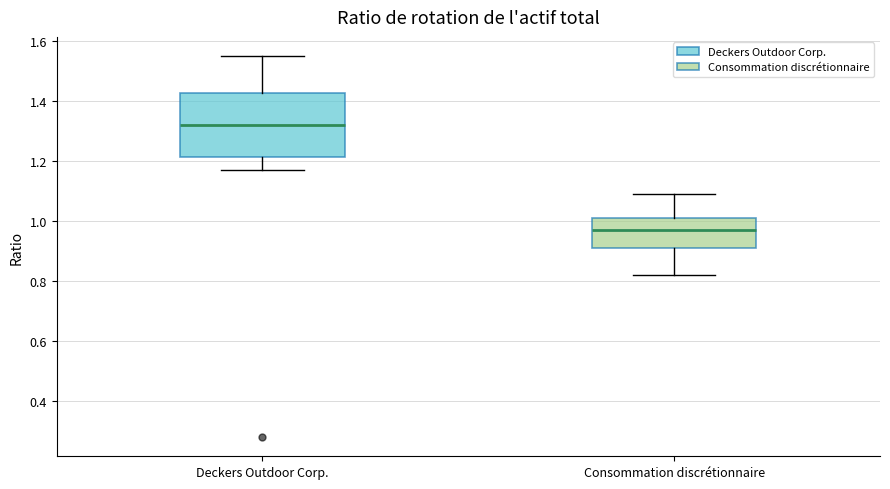

Which box is the tallest, from its lower edge to its upper edge?

Deckers Outdoor Corp.